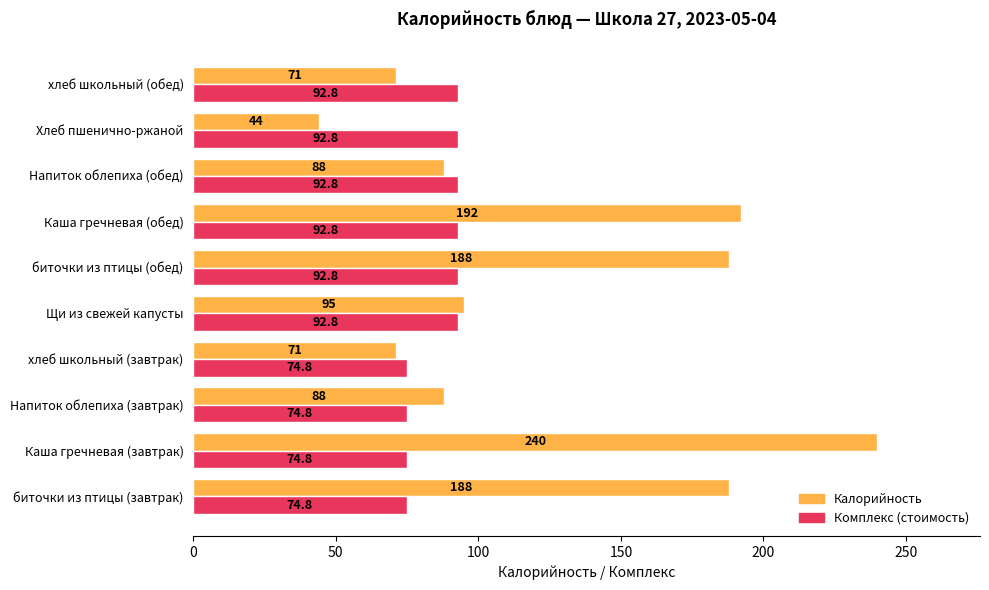

What is the difference between the second highest and minimum values in the Комплекс (стоимость) series?

18.0